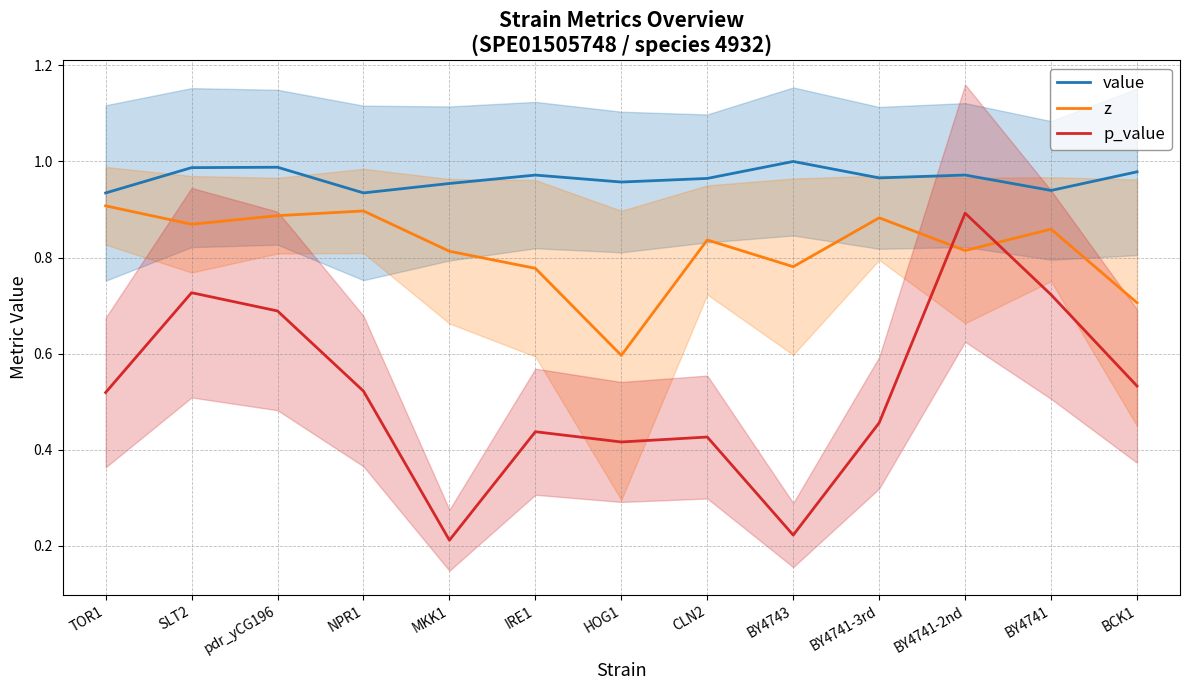

Reading right to left, transcribe all the data shown in this chart.

value: BCK1=1.0	BY4741=0.9	BY4741-2nd=1.0	BY4741-3rd=1.0	BY4743=1.0	CLN2=1.0	HOG1=1.0	IRE1=1.0	MKK1=1.0	NPR1=0.9	pdr_yCG196=1.0	SLT2=1.0	TOR1=0.9
z: BCK1=0.7	BY4741=0.9	BY4741-2nd=0.8	BY4741-3rd=0.9	BY4743=0.8	CLN2=0.8	HOG1=0.6	IRE1=0.8	MKK1=0.8	NPR1=0.9	pdr_yCG196=0.9	SLT2=0.9	TOR1=0.9
p_value: BCK1=0.5	BY4741=0.7	BY4741-2nd=0.9	BY4741-3rd=0.5	BY4743=0.2	CLN2=0.4	HOG1=0.4	IRE1=0.4	MKK1=0.2	NPR1=0.5	pdr_yCG196=0.7	SLT2=0.7	TOR1=0.5